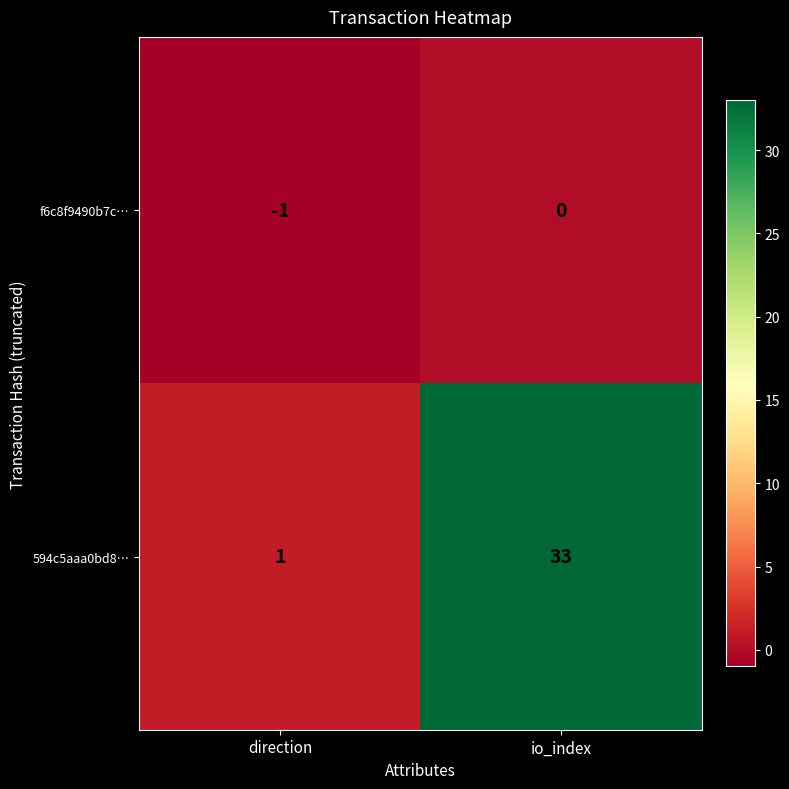

The value of 594c5aaa0bd8… at direction is 1. True or false?

True